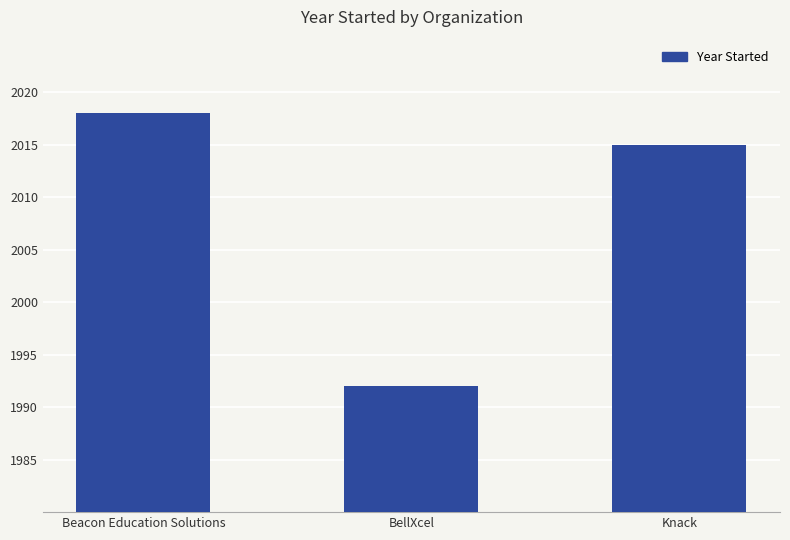

What is the change in value from Beacon Education Solutions to BellXcel?

-26